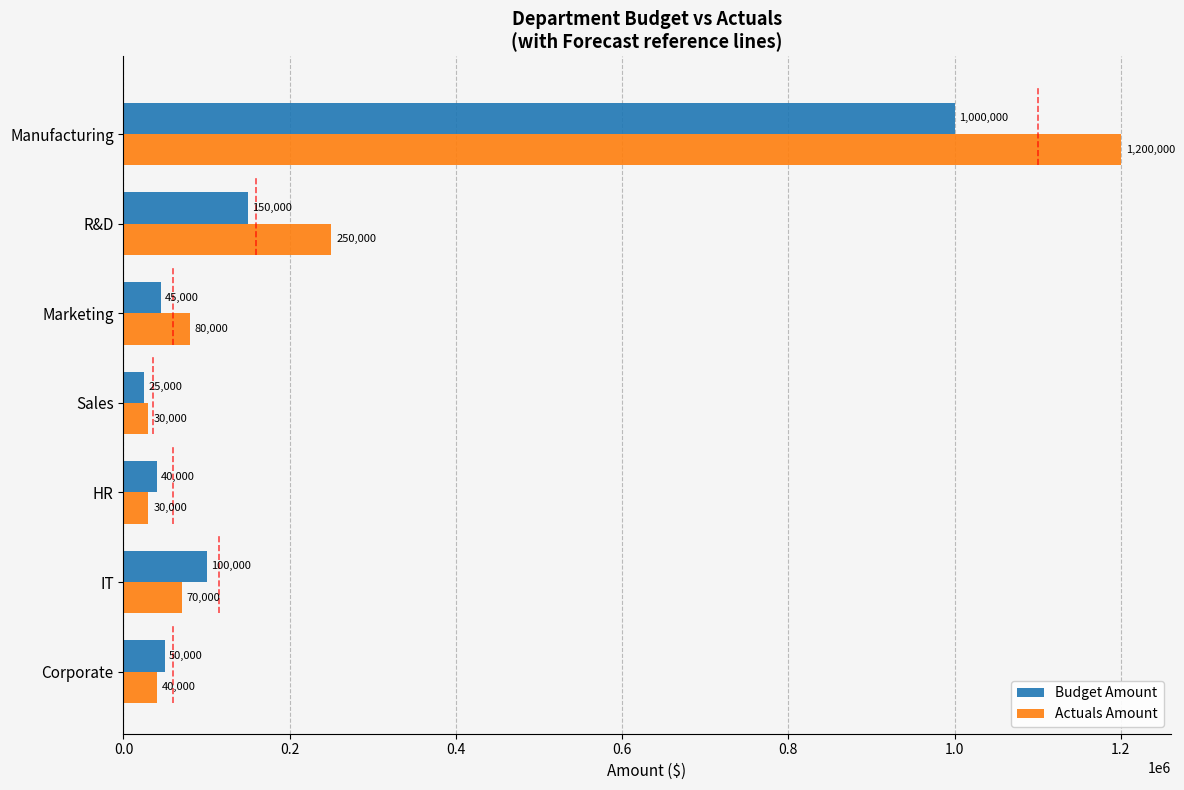

What is the minimum value for Actuals Amount?

30000